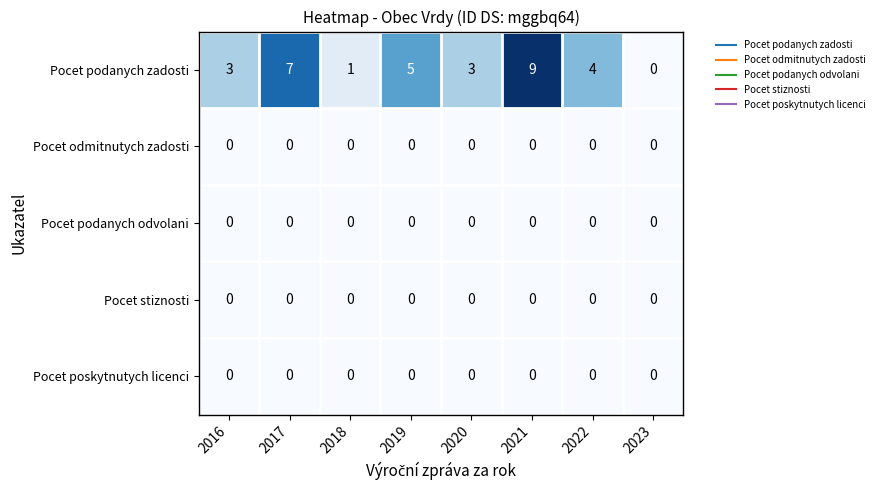

How many data points does each series have?

8